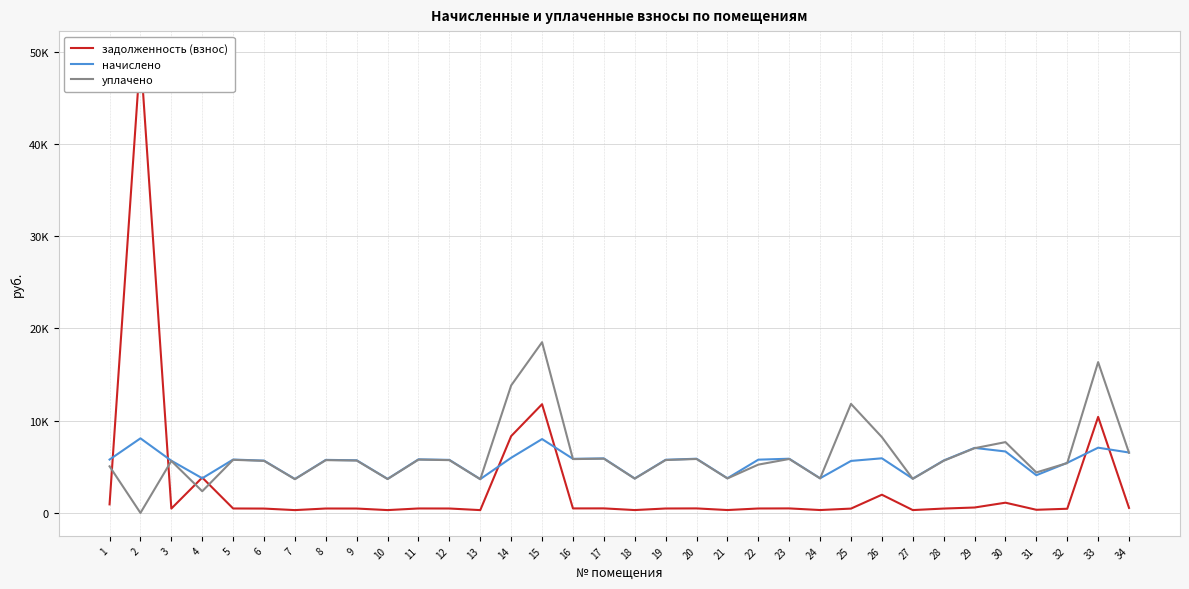

List the series in order of their peak value, lowest first.

начислено, уплачено, задолженность (взнос)